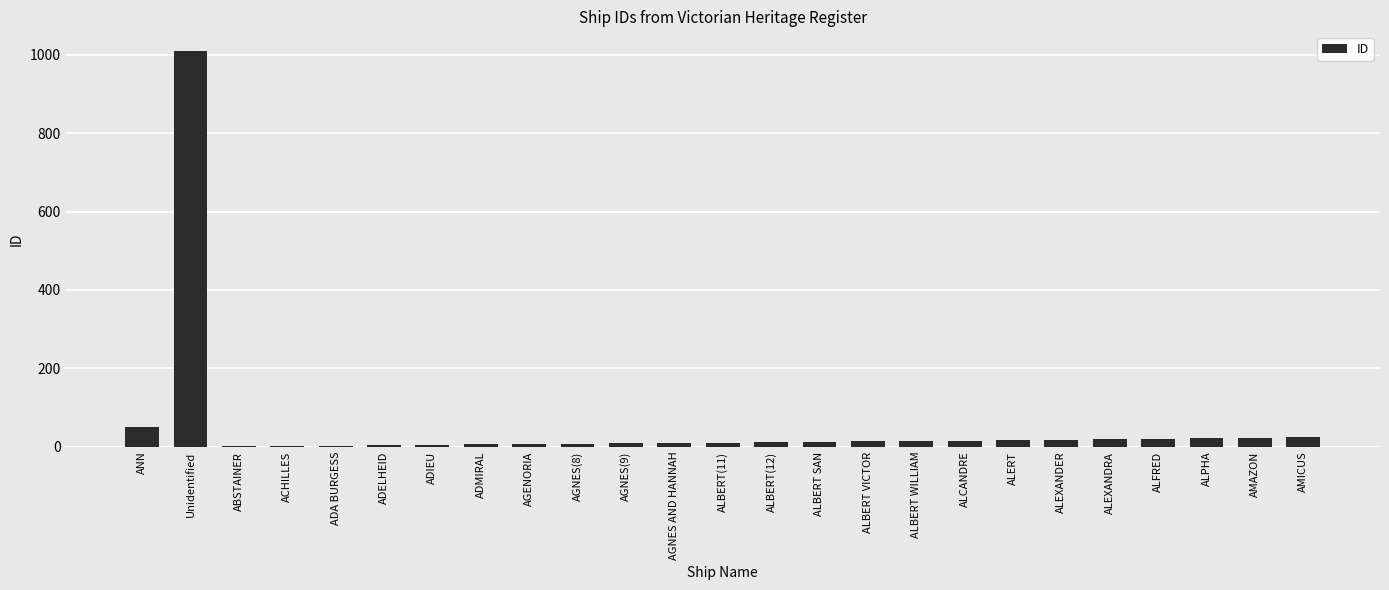

What is the greatest value displayed?

1009